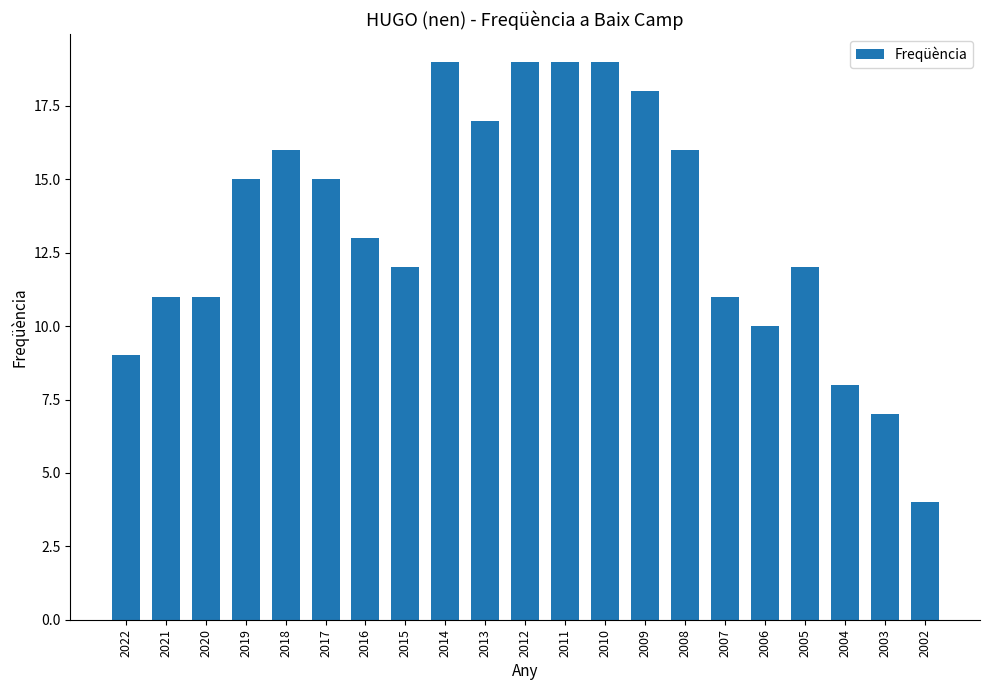

Between 2016 and 2017, which is larger?

2017